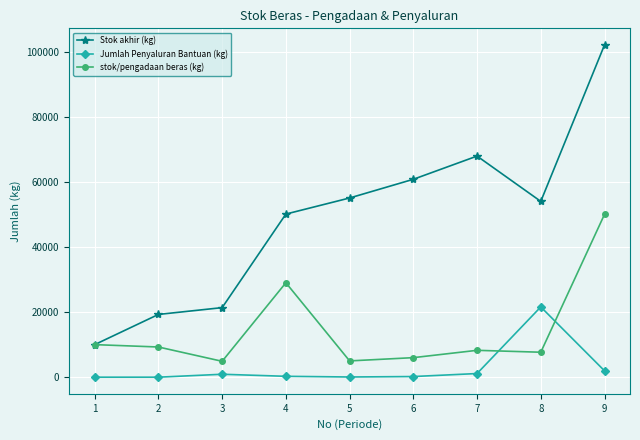

The value of Stok akhir (kg) at 7 is 24751. True or false?

False